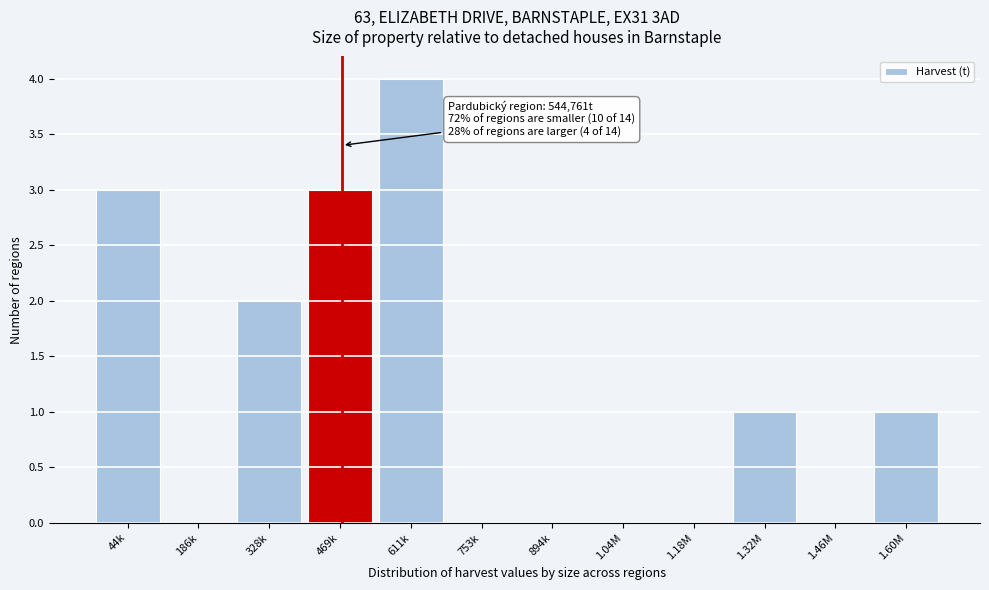

Reading left to right, what are all the values shown in this chart?

44k=3	186k=0	328k=2	469k=3	611k=4	753k=0	894k=0	1.04M=0	1.18M=0	1.32M=1	1.46M=0	1.60M=1